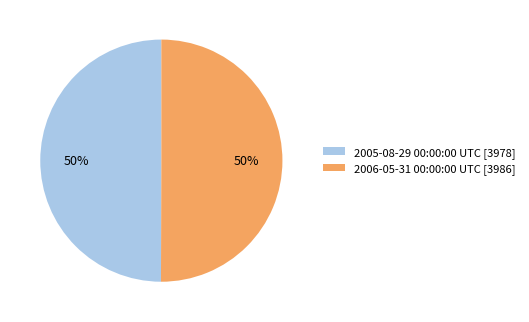

To the nearest percent, what is the combined percentage of 2005-08-29 00:00:00 UTC [3978] and 2006-05-31 00:00:00 UTC [3986]?

100%